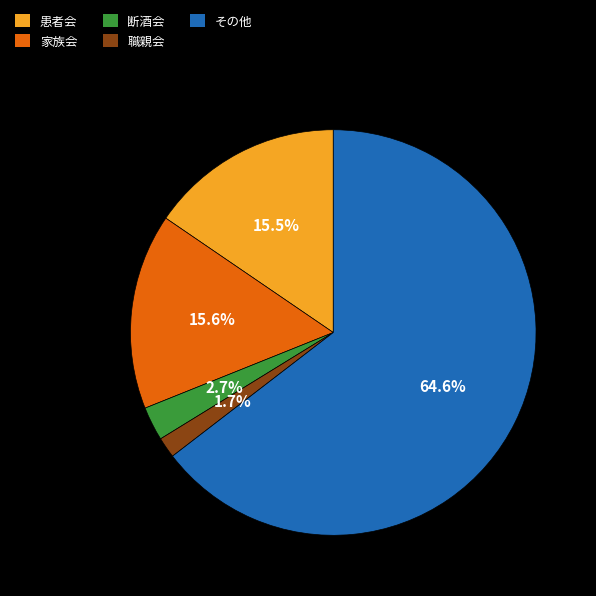

To the nearest percent, what is the combined percentage of 断酒会 and 職親会?

4%